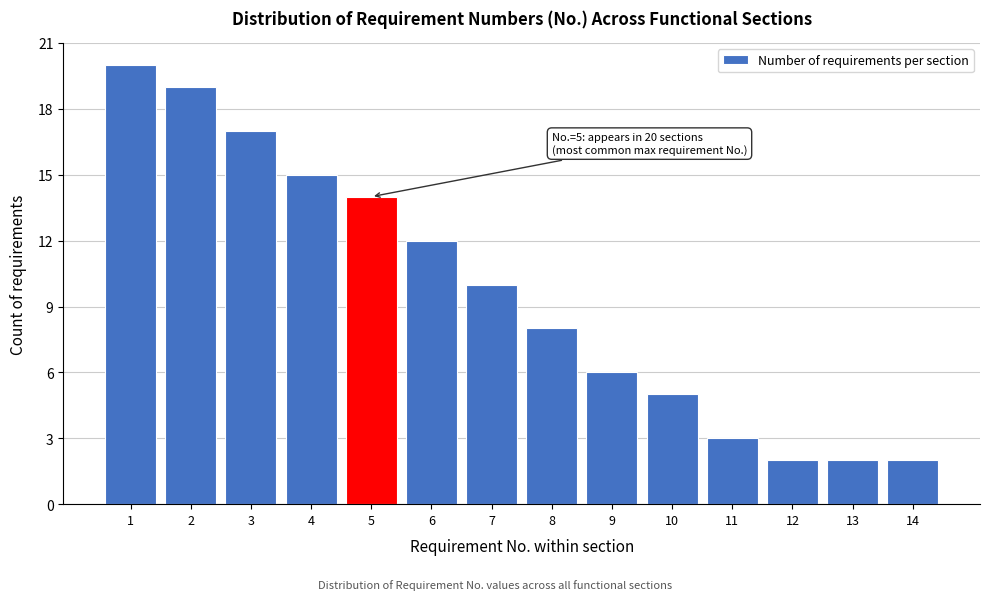

Reading right to left, extract all data points from this chart.

2	2	2	3	5	6	8	10	12	14	15	17	19	20